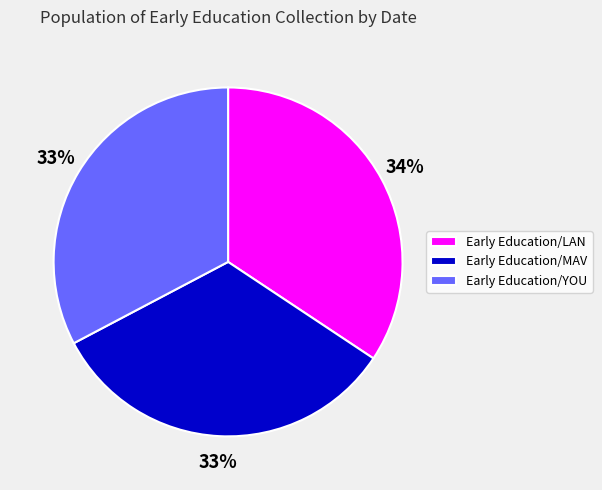

What is the ratio of the value at Early Education/MAV to the value at Early Education/LAN?

1.0